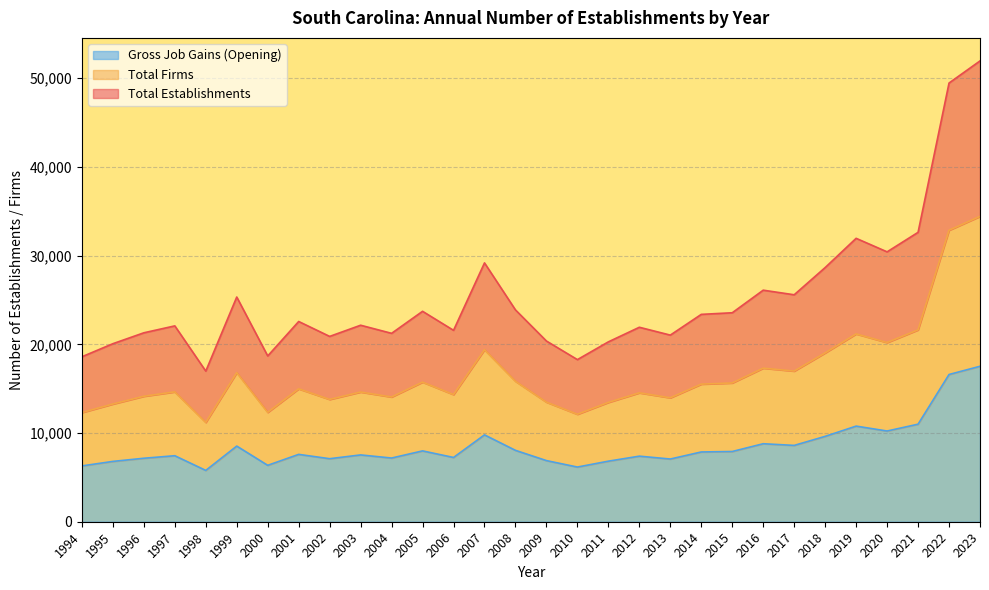

Which label corresponds to the largest value in the chart?

2023